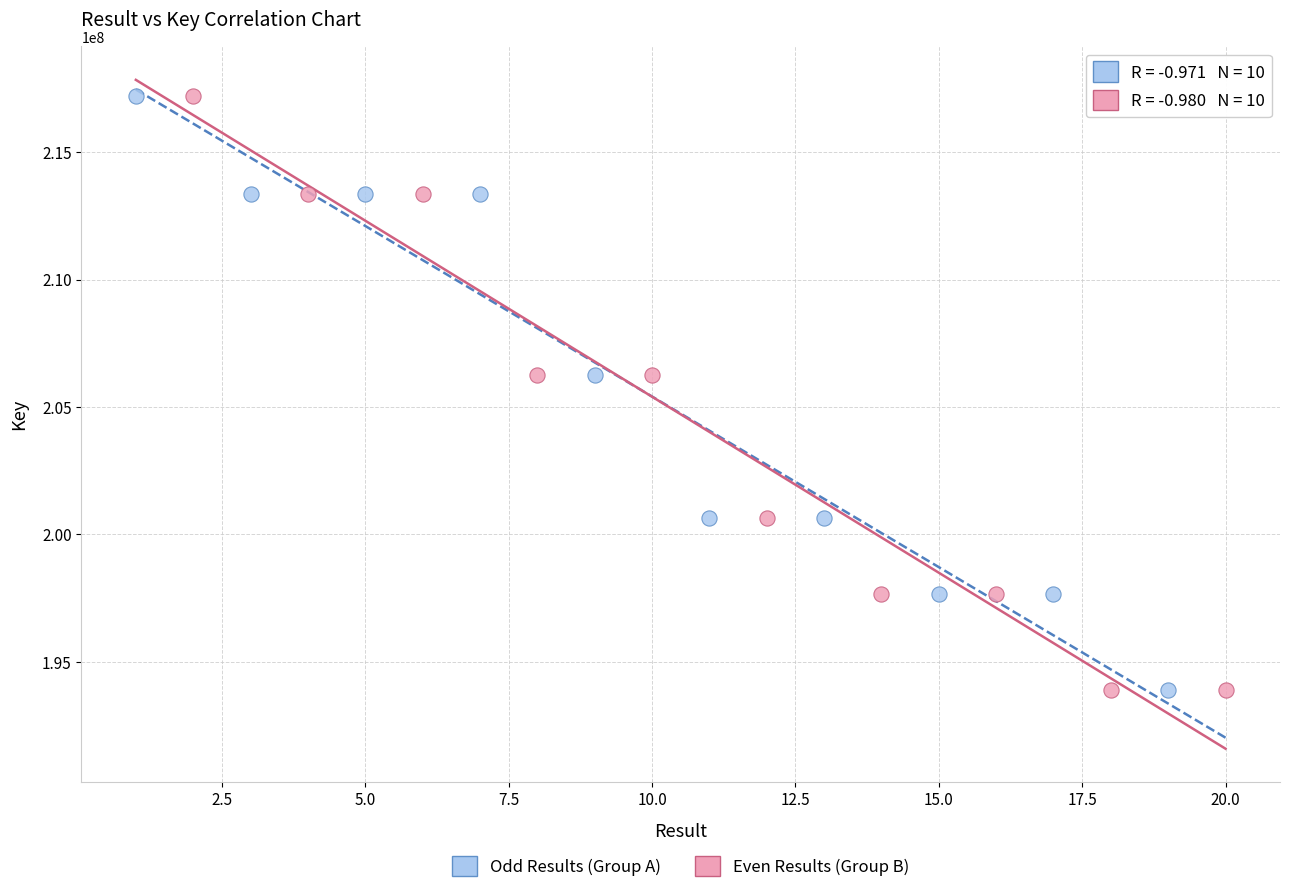

Which series has the largest Y range (max minus min)?

Even Results (Group B)